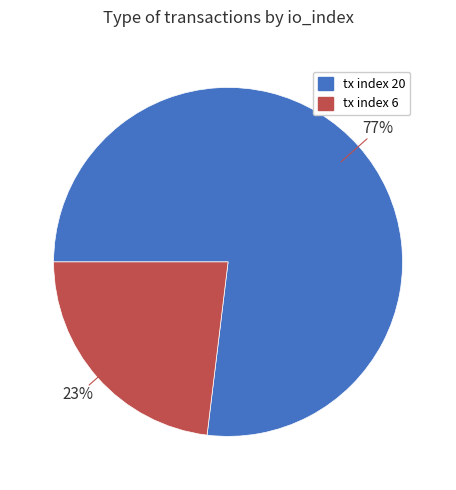

To the nearest percent, what is the difference between the tx index 20 and tx index 6 slice percentages?

54%